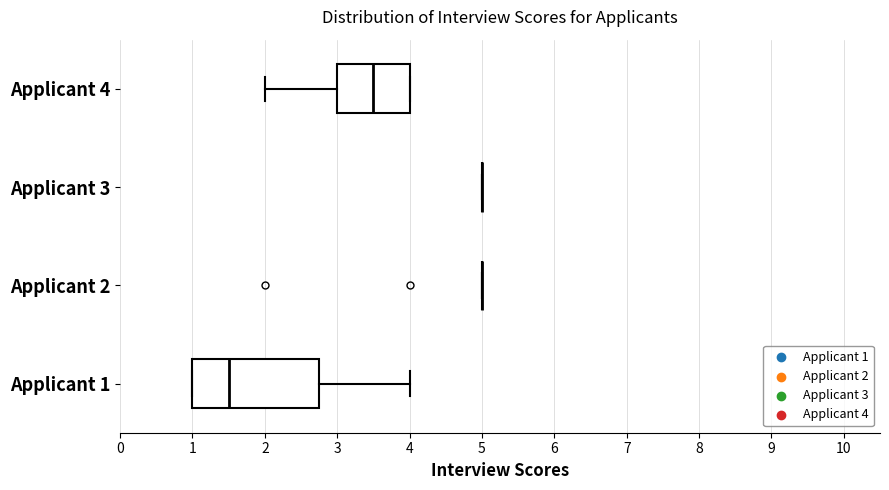

Comparing the boxes themselves (not the whiskers), which one is the widest?

Applicant 1